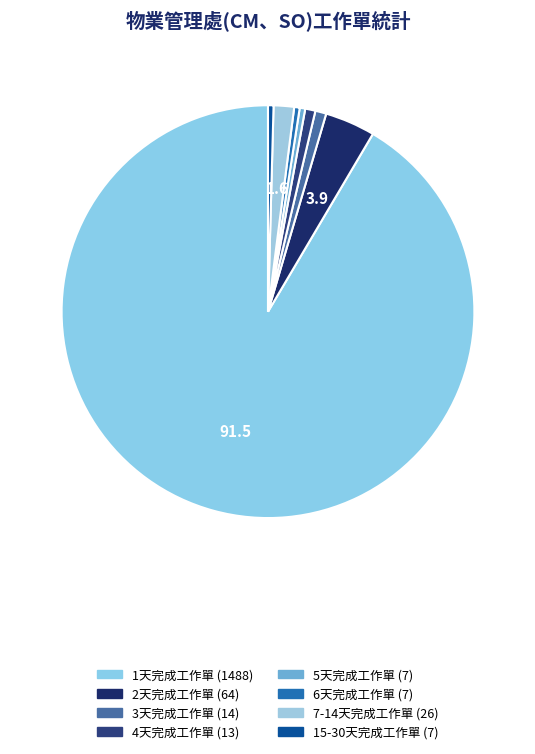

How many segments does this pie chart have?

8